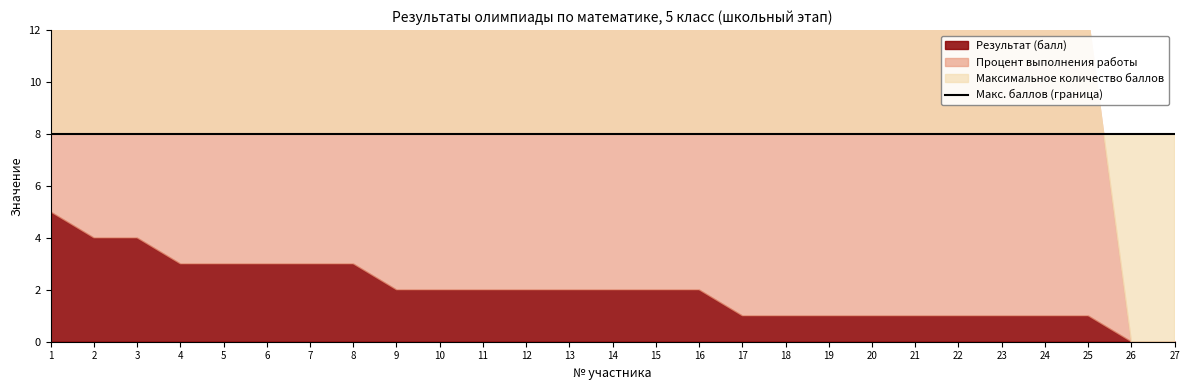

At which label does Результат (балл) first exceed 2?

1